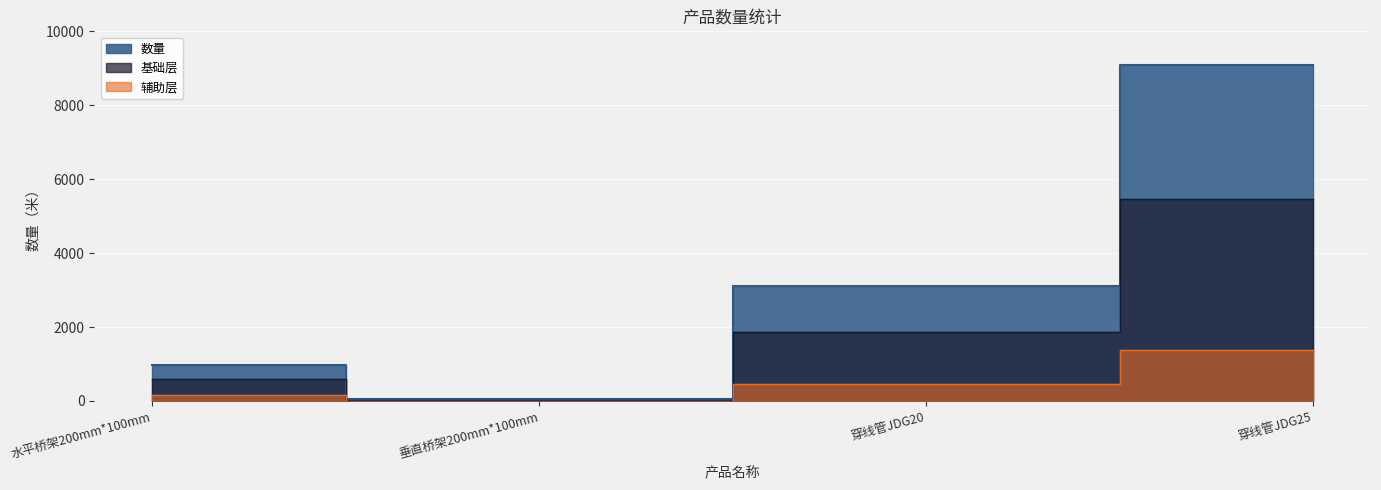

How many values are below 3100?

2